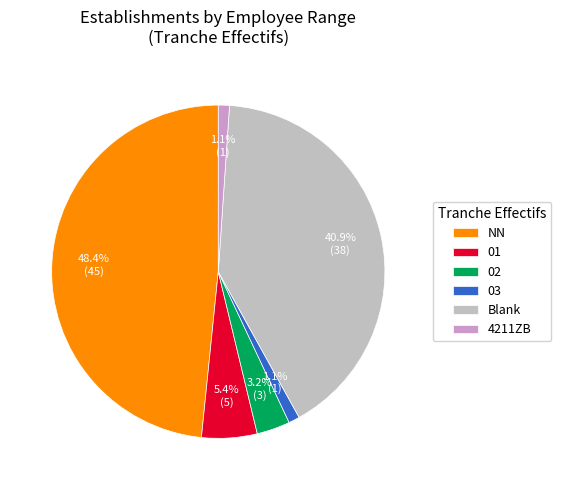

Which slice is the largest?

NN